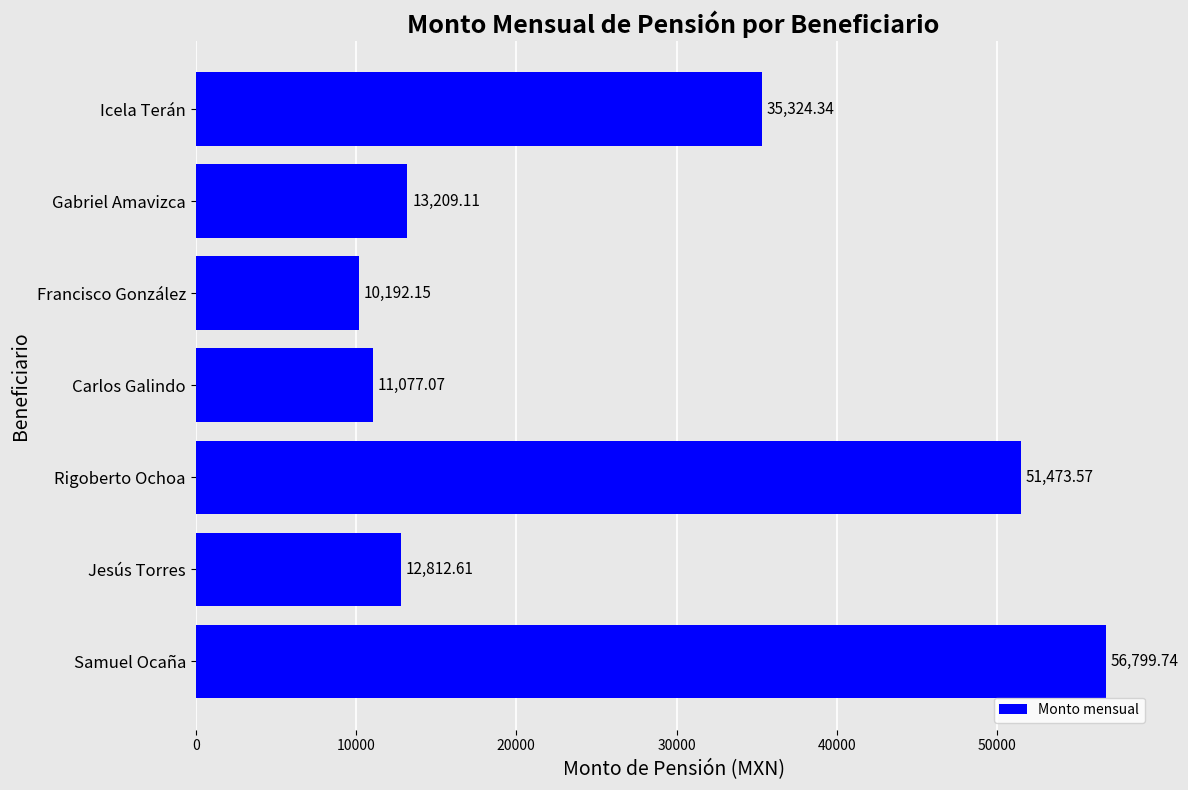

How many values exceed 13209?

4